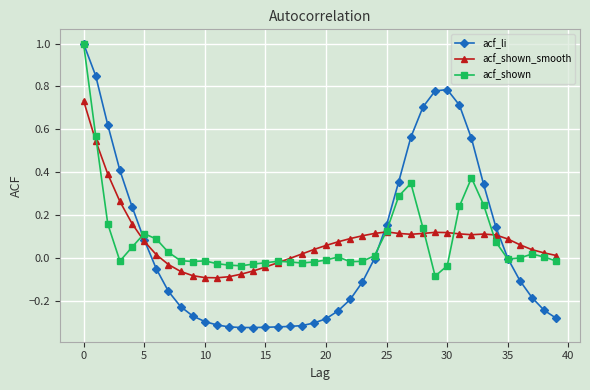

Which series has the widest spread of values?

acf_li